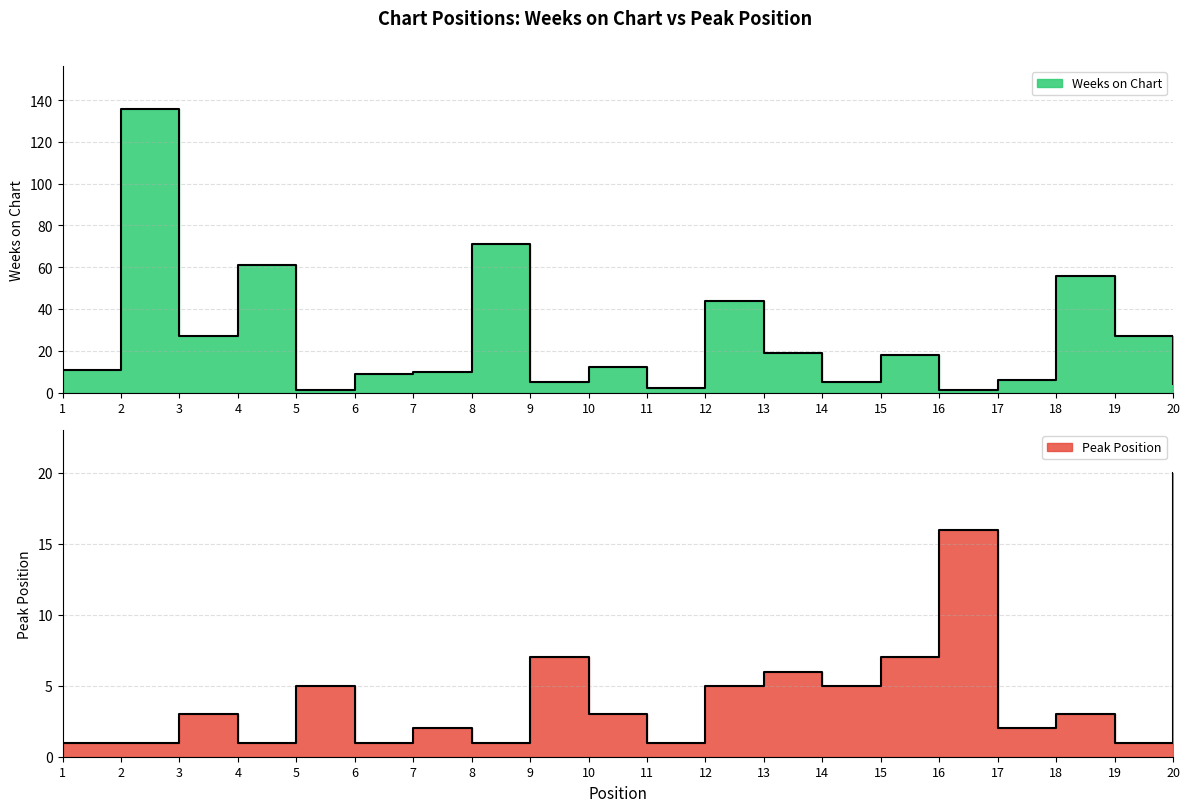

What value does the Peak Position series have at 7?

2